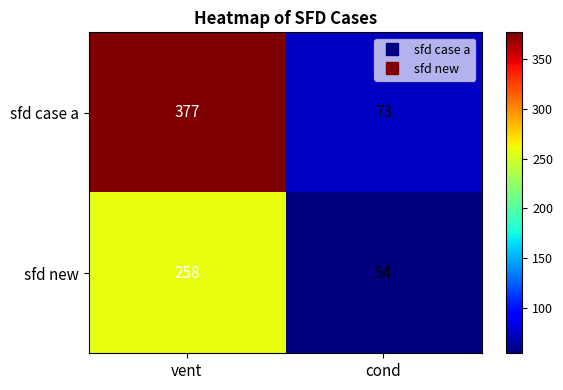

True or false: sfd new has a value of 54 at cond.

True